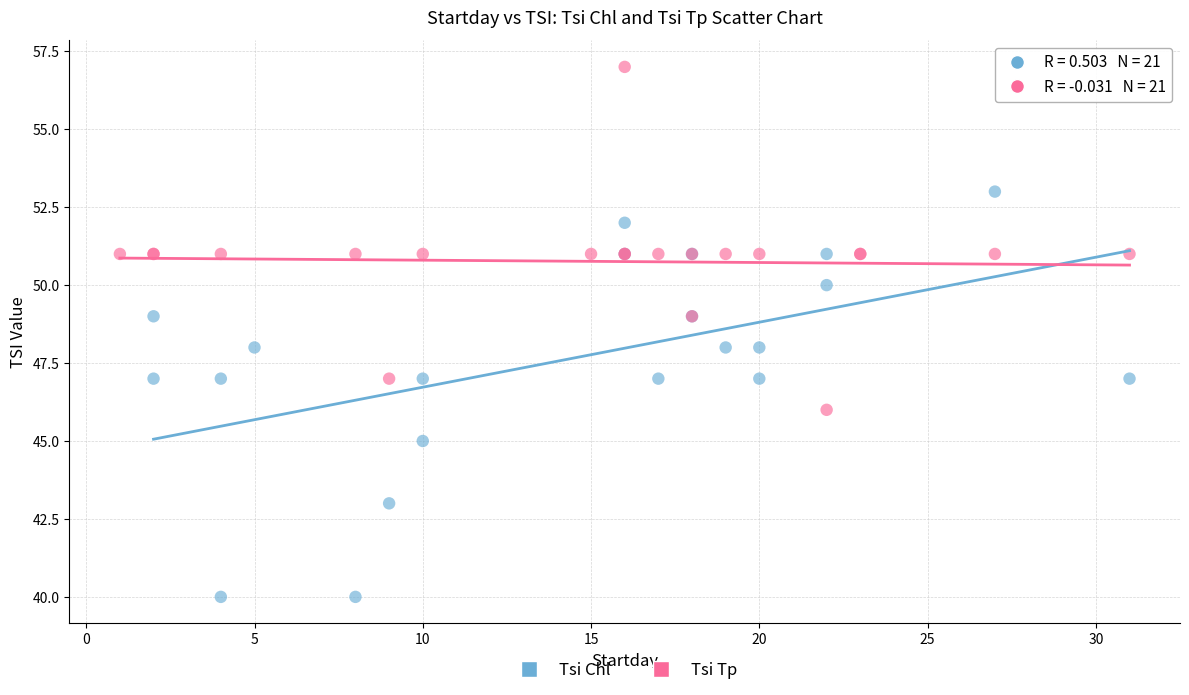

Which series reaches the minimum Y coordinate?

Tsi Chl